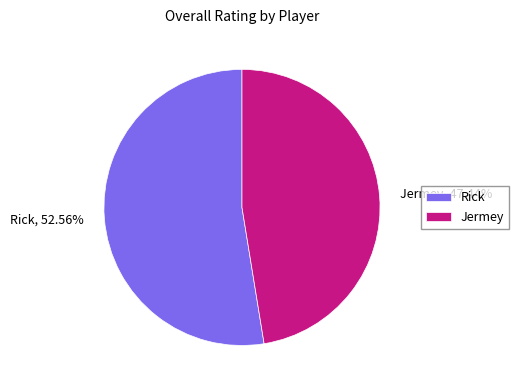

How many slices are in this pie chart?

2